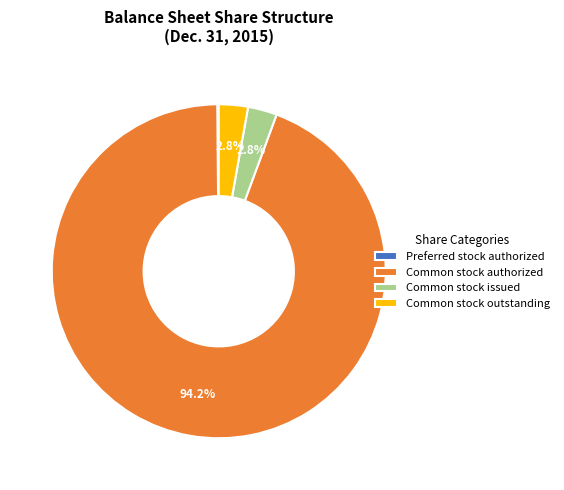

Which slice represents more than half of the pie?

Common stock authorized